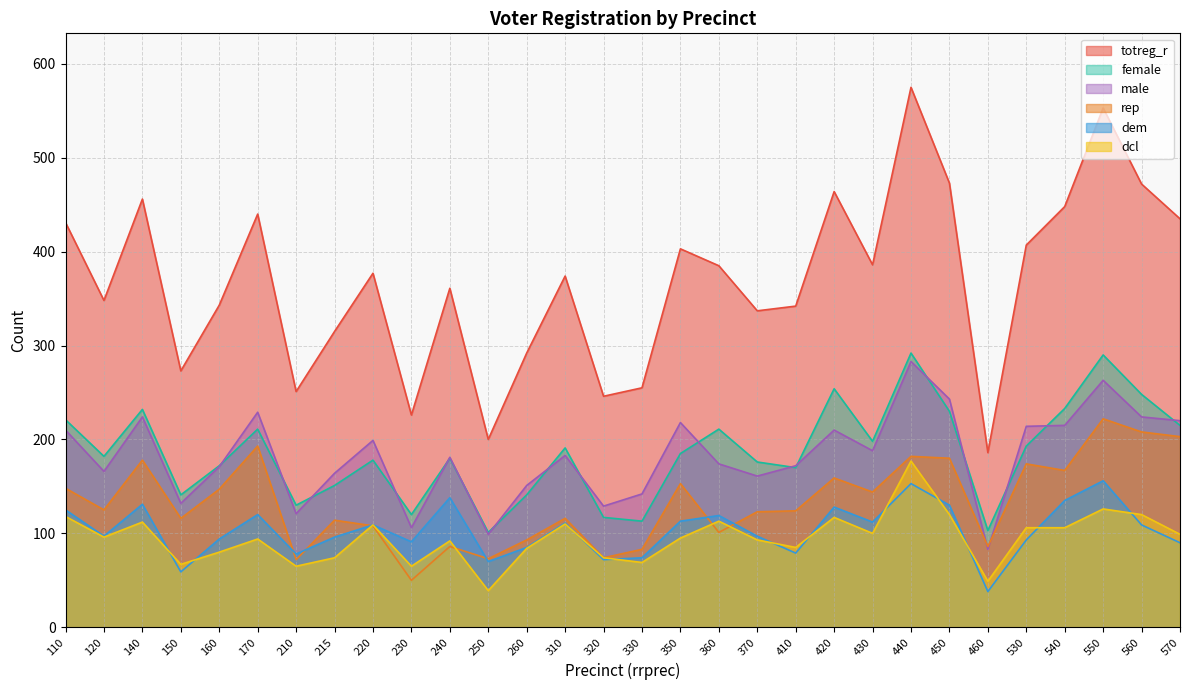

True or false: dem and male intersect in this chart.

False